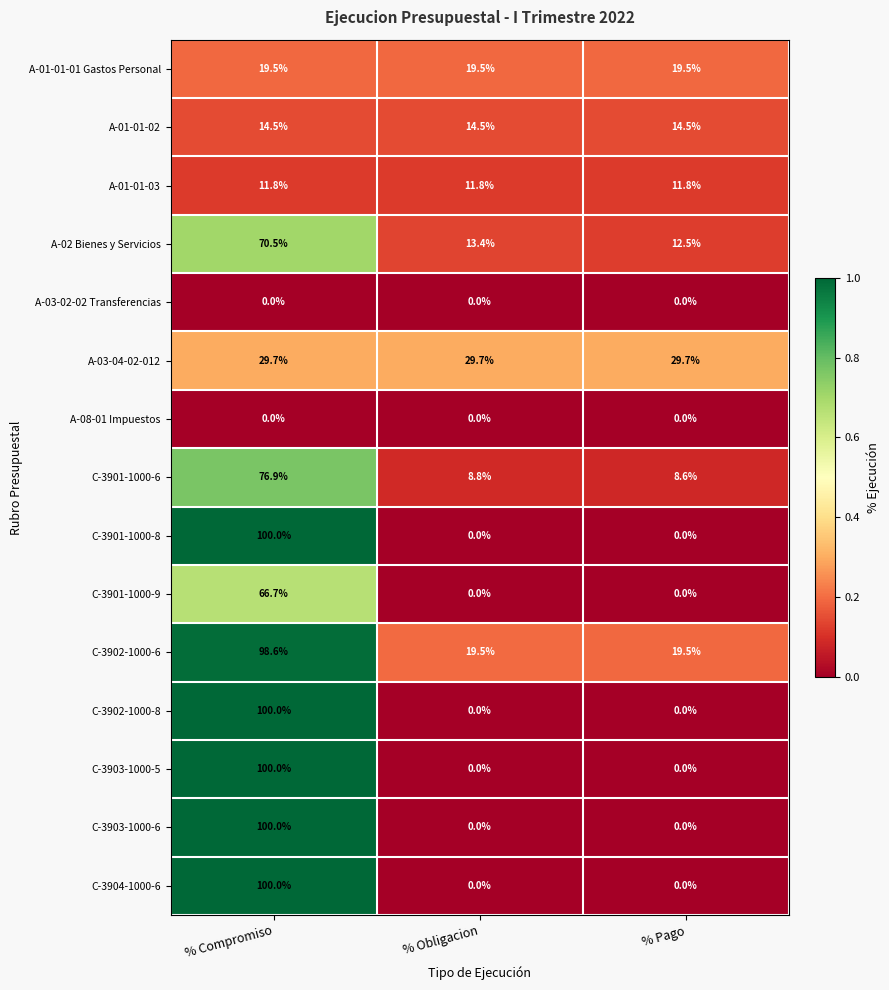

What is the difference between the highest and lowest values at % Compromiso?

100.0